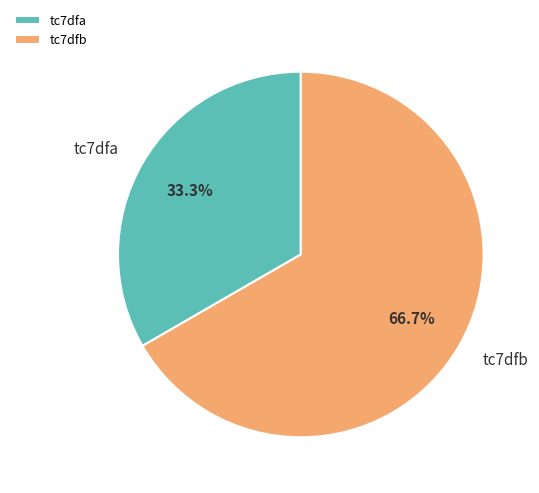

What is the total percentage of tc7dfa and tc7dfb?

100.0%